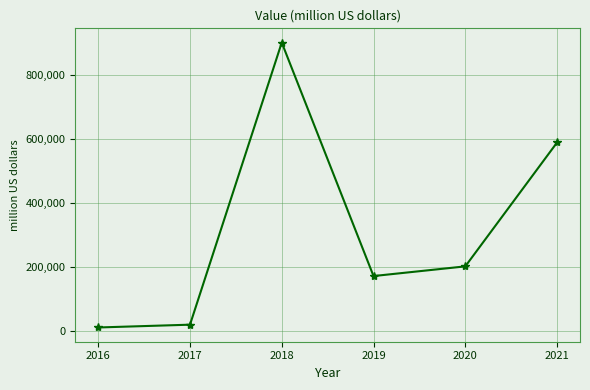

Which category has the highest value across all series?

2018